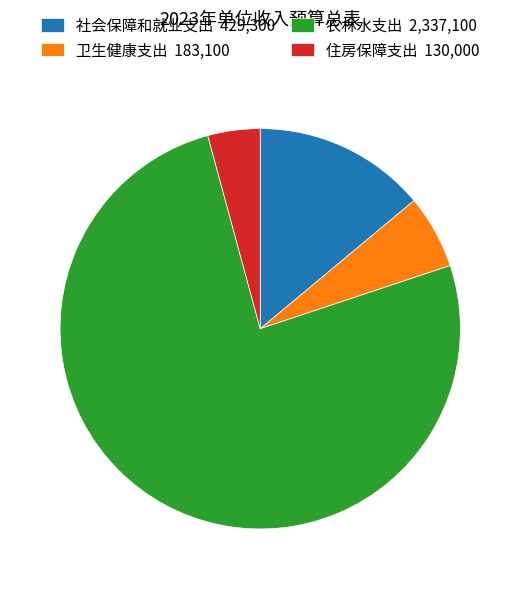

True or false: 卫生健康支出 accounts for 13% of the total.

False